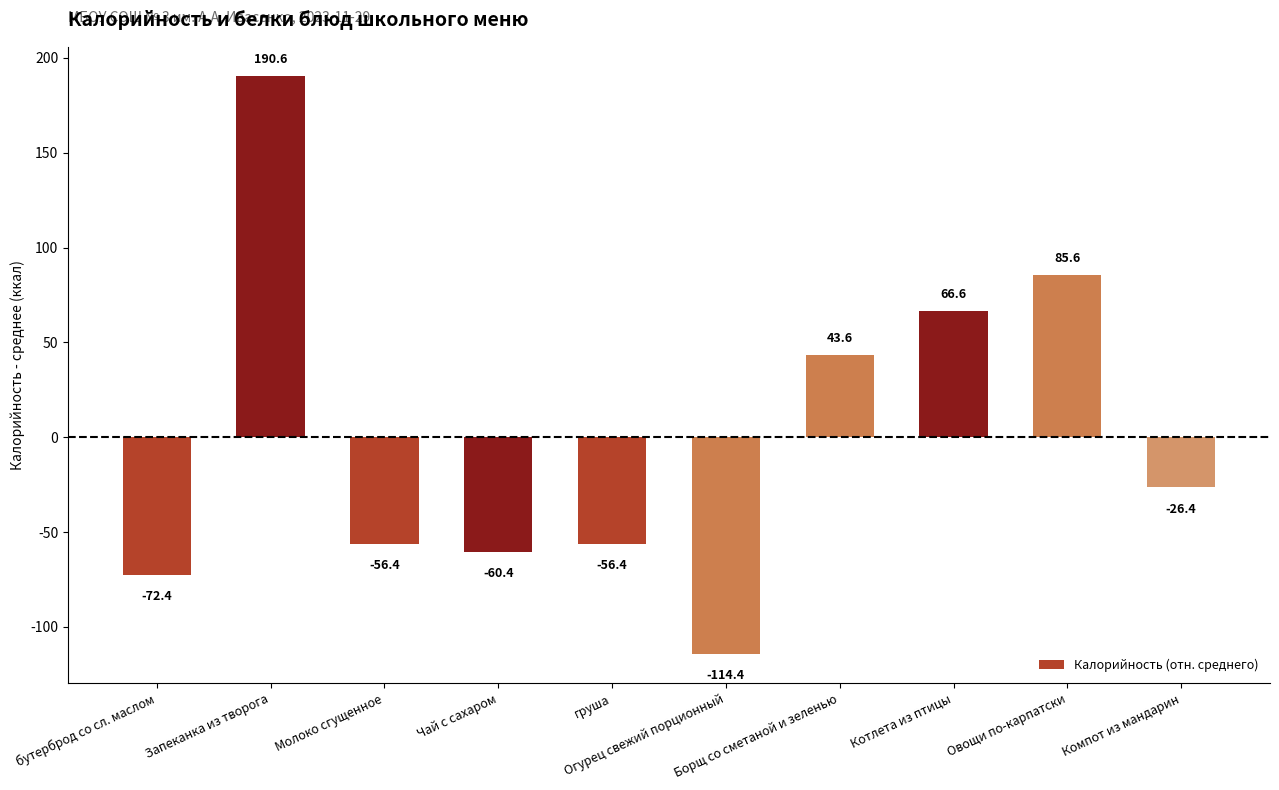

Reading left to right, list all the values displayed in this chart.

бутерброд со сл. маслом=-72.4	Запеканка из творога=190.6	Молоко сгущенное=-56.4	Чай с сахаром=-60.4	груша=-56.4	Огурец свежий порционный=-114.4	Борщ со сметаной и зеленью=43.6	Котлета из птицы=66.6	Овощи по-карпатски=85.6	Компот из мандарин=-26.4